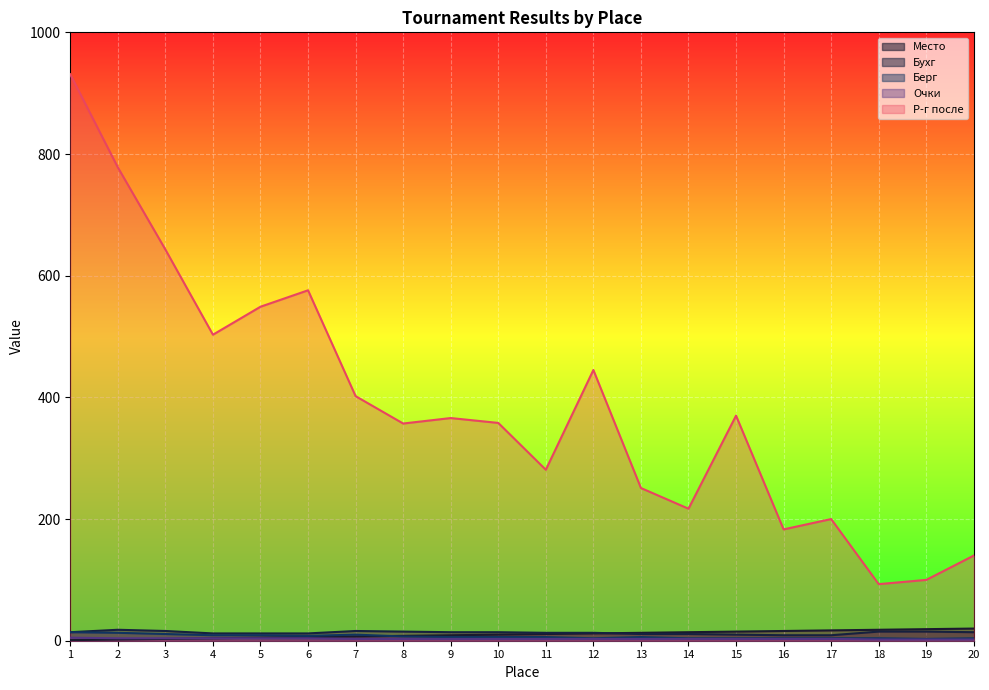

True or false: Бухг has a value of 12 at 6.

True